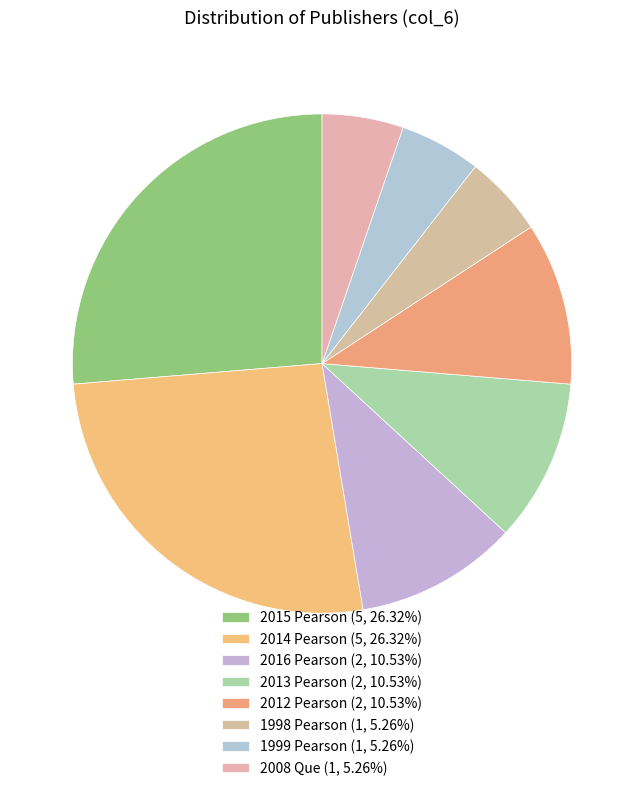

How many segments does this pie chart have?

8